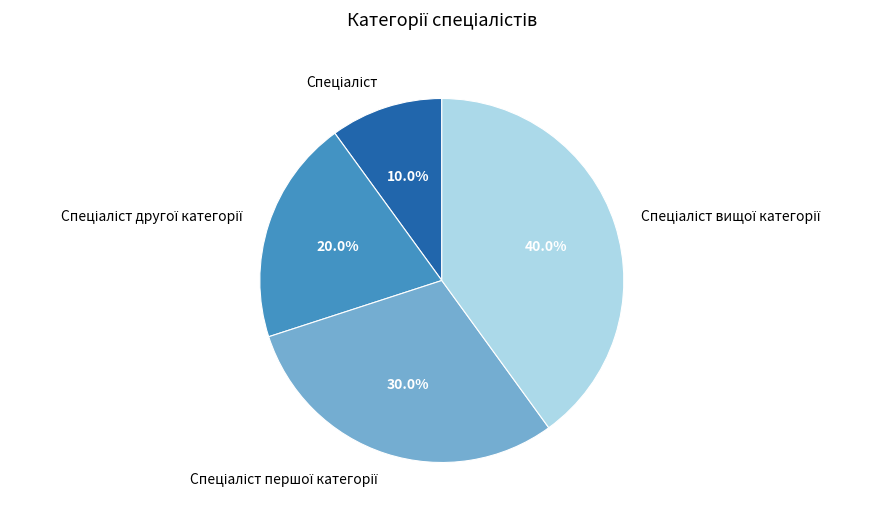

Is there a majority slice in this chart?

No